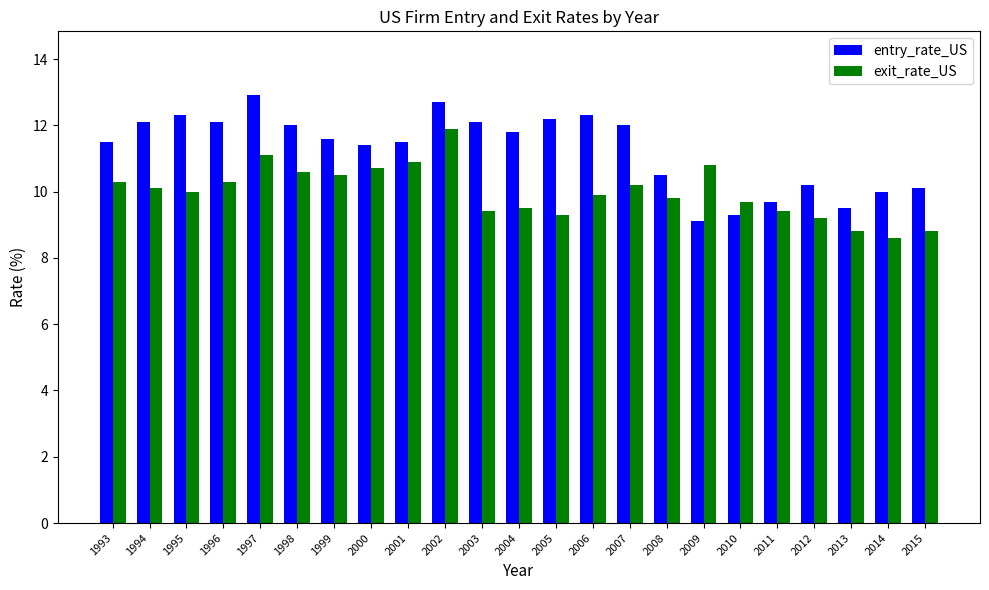

The value of exit_rate_US at 2007 is 10.2. True or false?

True